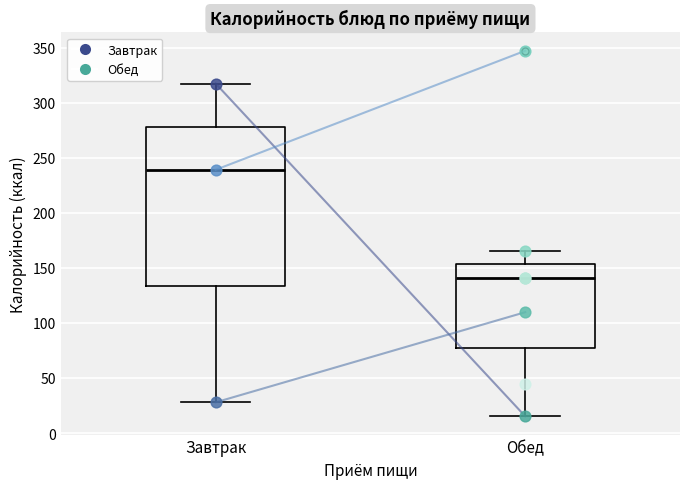

Which box has the lowest median line?

Обед